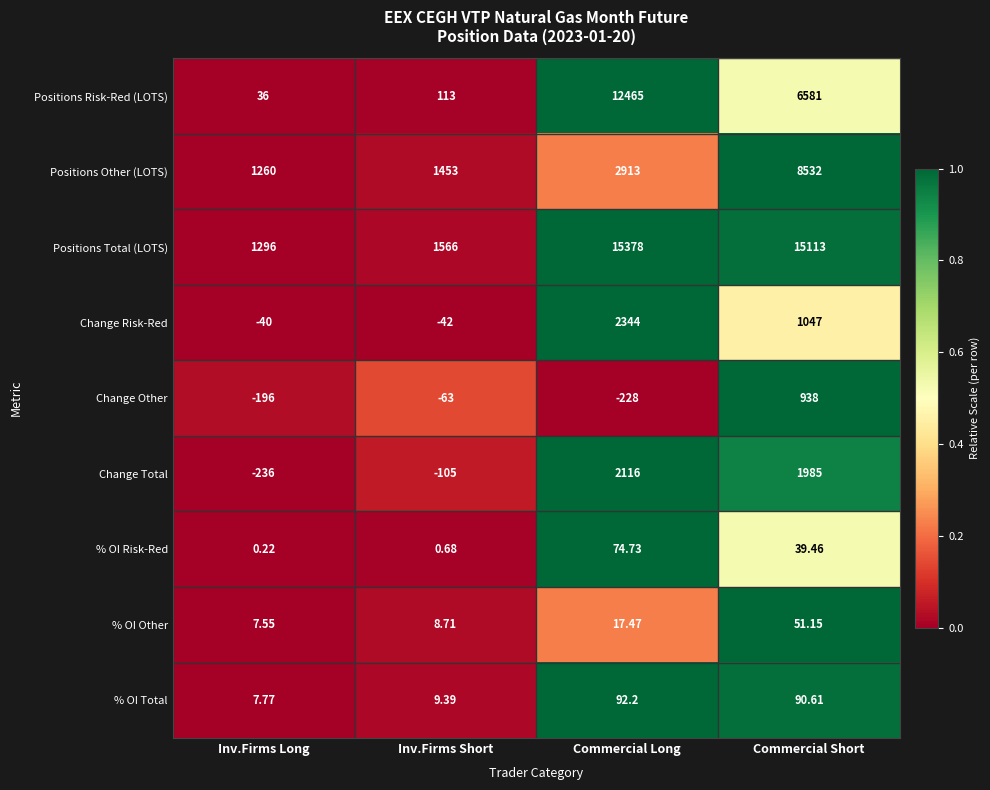

Which series has the largest total across all categories?

Positions Total (LOTS)